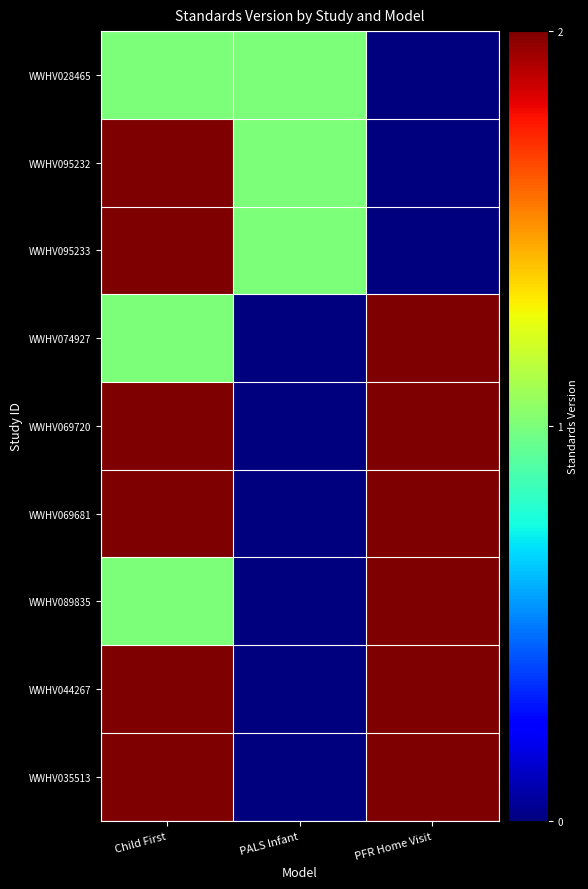

What is the maximum value shown in the chart?

2